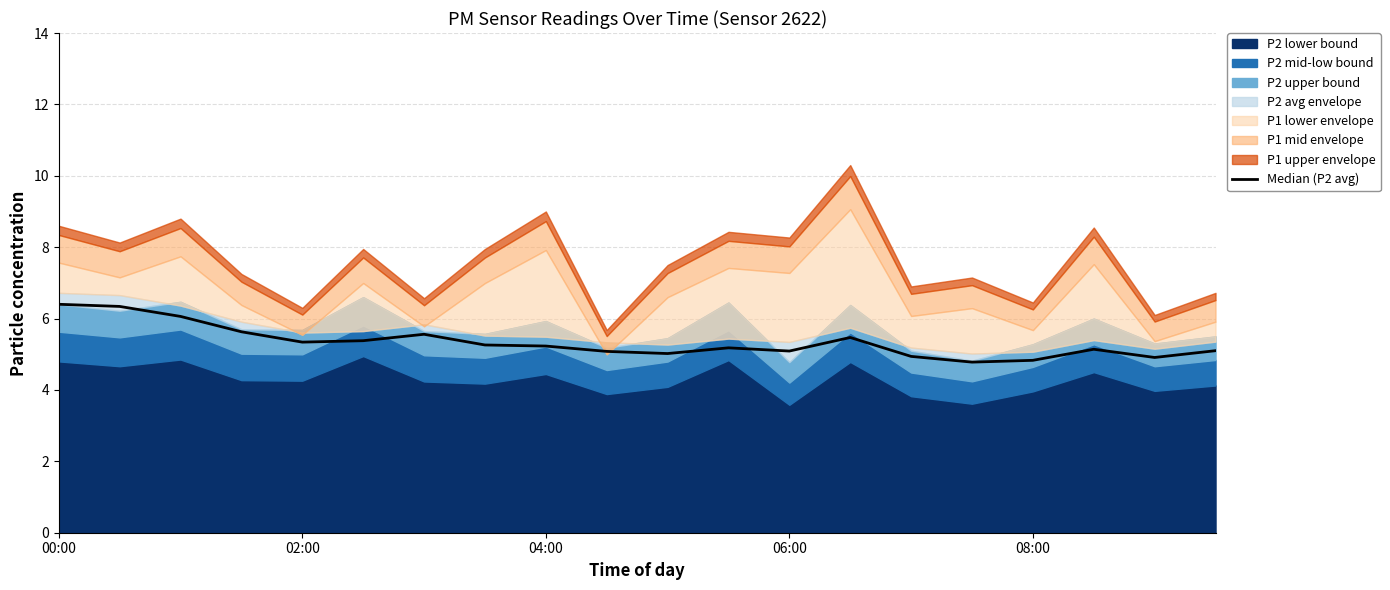

What is the ratio of the value at 17 to the value at 9?

1.0